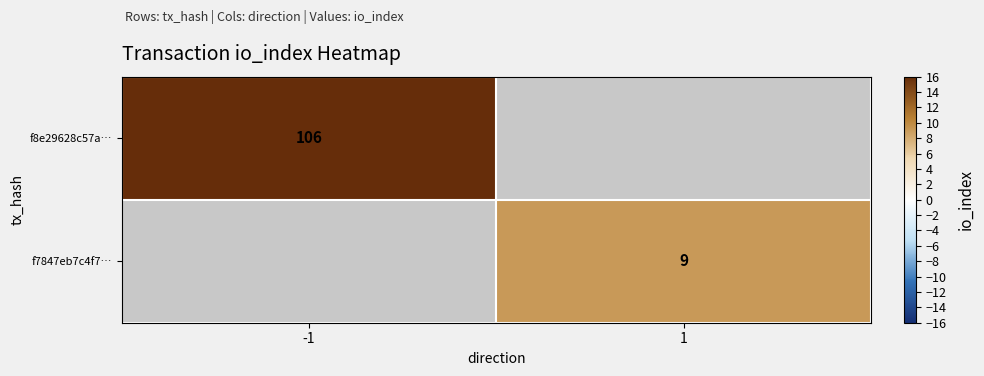

Which label corresponds to the largest value in the chart?

-1